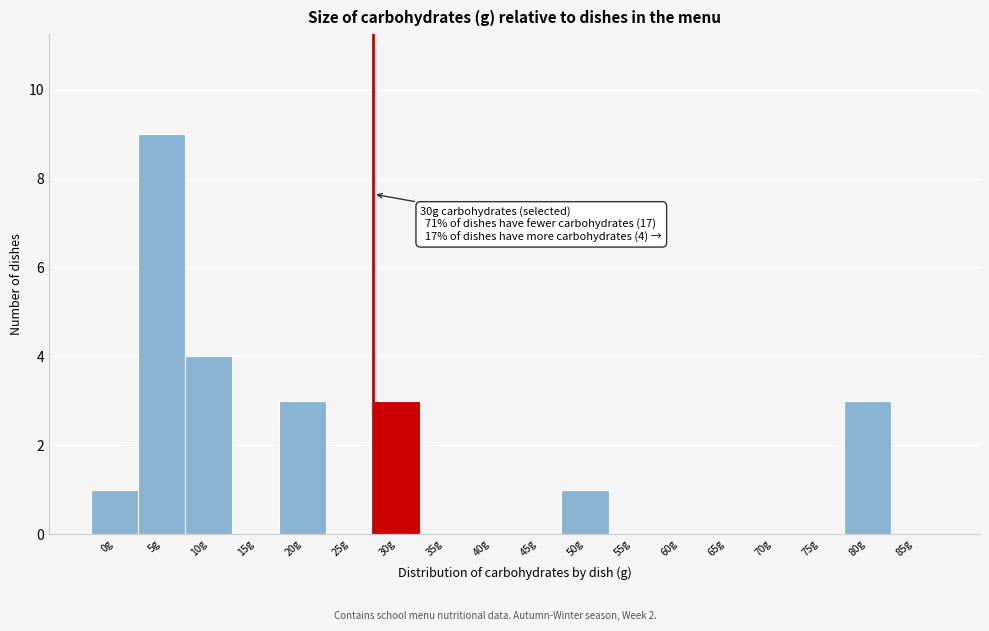

Reading left to right, extract all data points from this chart.

0g=1	5g=9	10g=4	15g=0	20g=3	25g=0	30g=3	35g=0	40g=0	45g=0	50g=1	55g=0	60g=0	65g=0	70g=0	75g=0	80g=3	85g=0